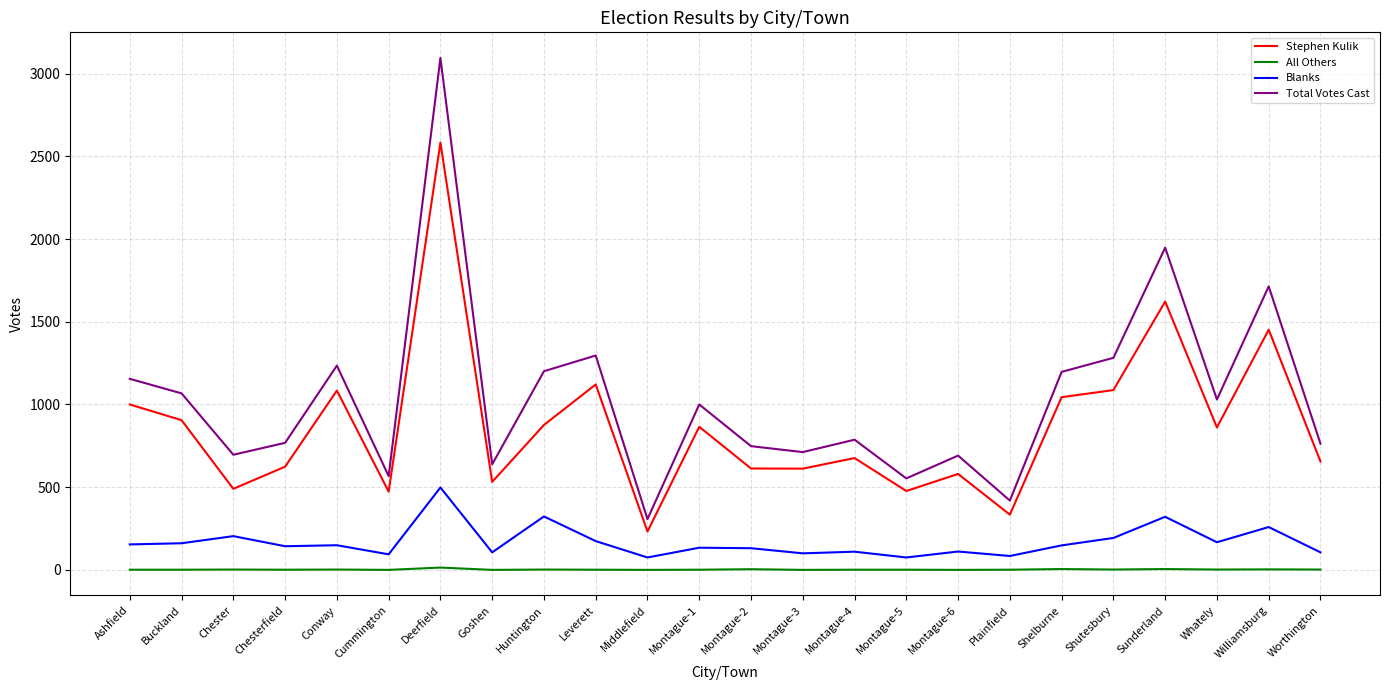

The value of Blanks at Montague-6 is 111. True or false?

True